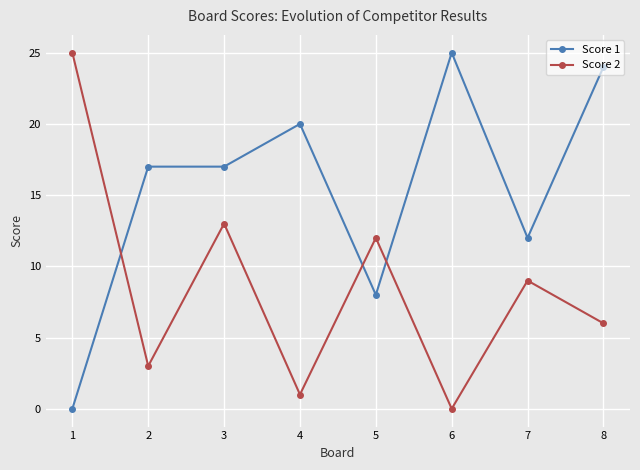

Between which two adjacent categories do Score 2 and Score 1 first intersect?

1 and 2